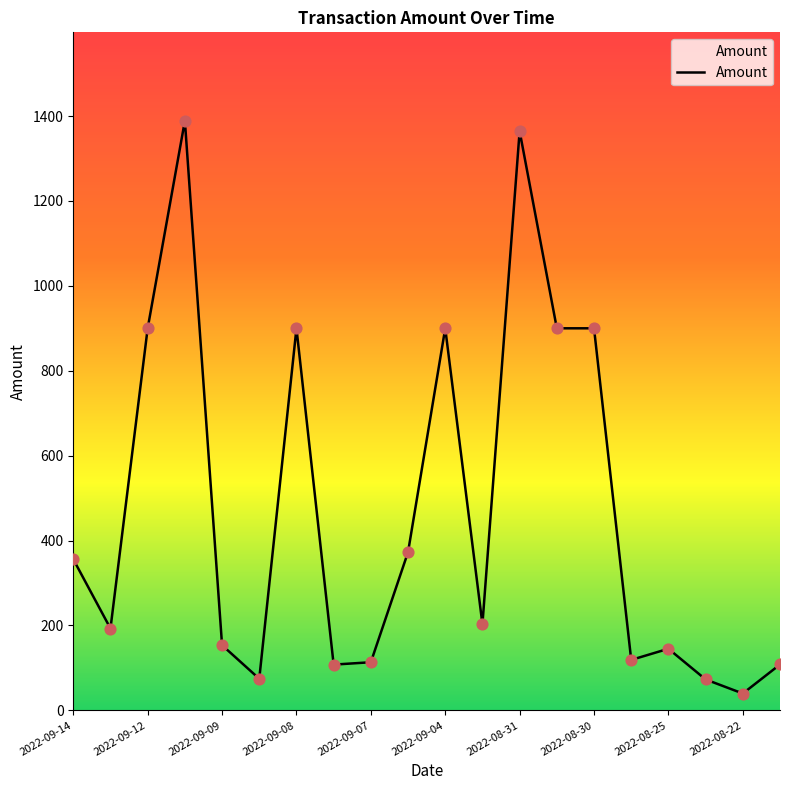

What is the difference between the maximum and minimum values?

1349.2